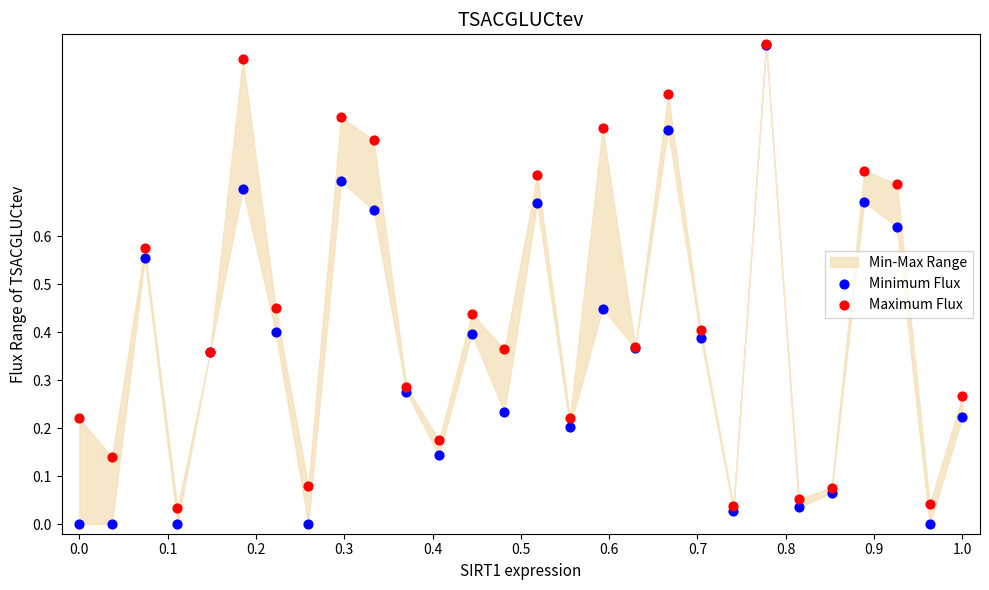

Which series contains the lowest Y value?

Minimum Flux